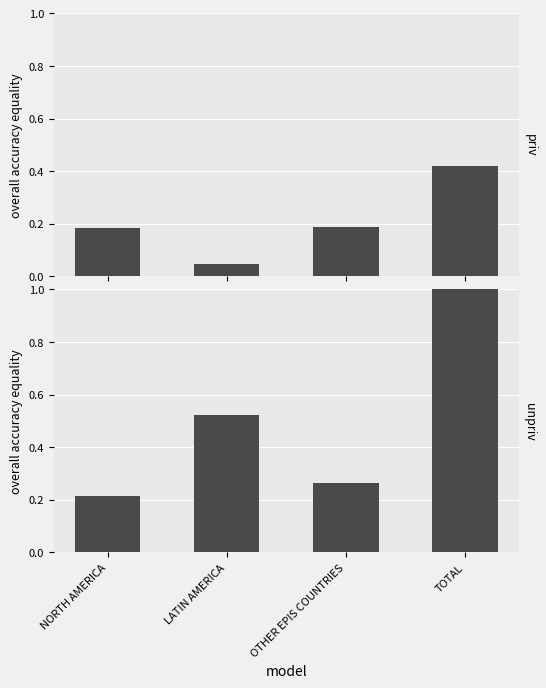

Which category has the lowest value across all series?

LATIN AMERICA